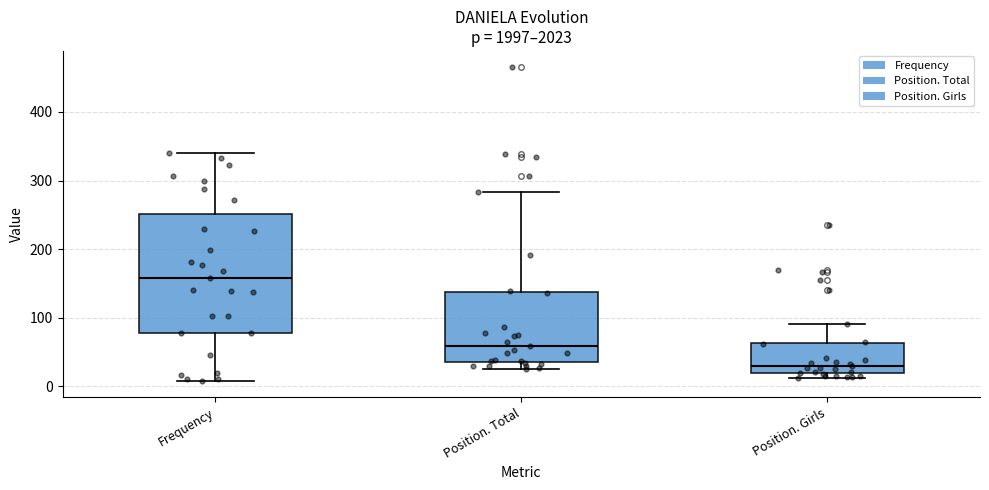

Reading left to right, transcribe this box plot: for each box, give where its median line is, the range the box spans, and where its two whiskers end, as read against the y-axis. The values are not printed on the chart, so give them approximately, as read against the axis.

Frequency: median 160, box 80 to 250, whiskers 10 to 340
Position. Total: median 60, box 40 to 140, whiskers 30 to 280
Position. Girls: median 30, box 20 to 60, whiskers 10 to 90